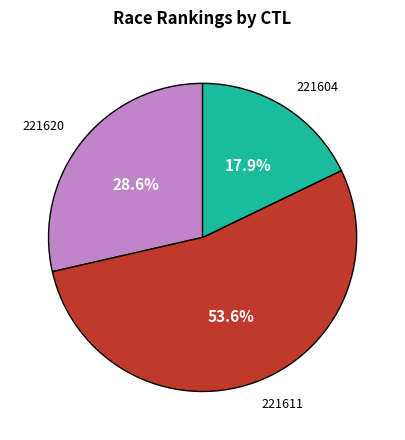

Is there a majority slice in this chart?

Yes